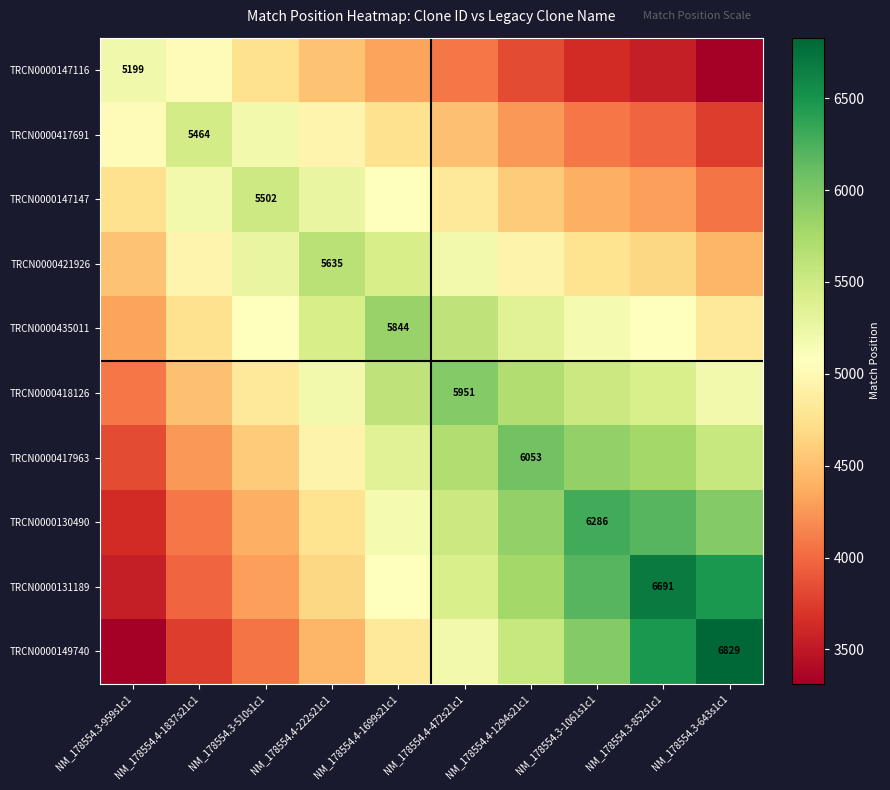

The TRCN0000130490 series shows 6286.0 at NM_178554.3-1061s1c1. True or false?

True